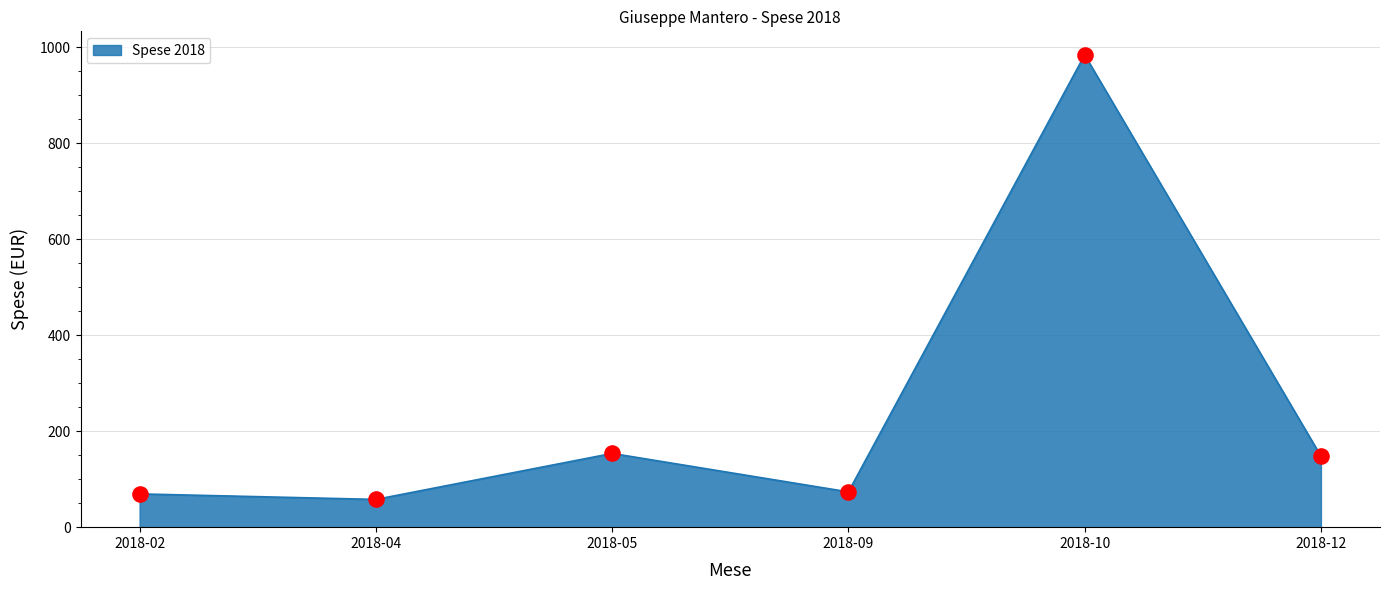

What is the ratio of the value at 2018-10 to the value at 2018-12?

6.7